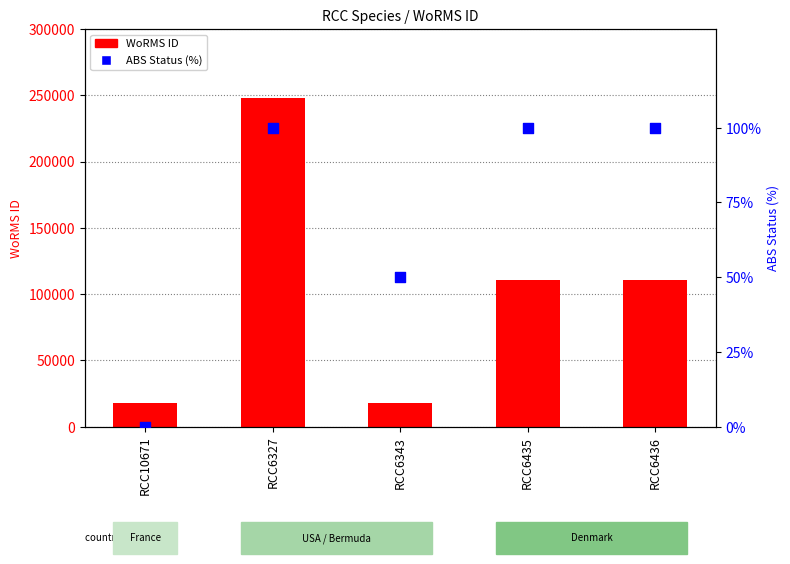

Is the value of WoRMS ID at RCC6435 greater than the value of ABS Status (%) at RCC6435?

Yes